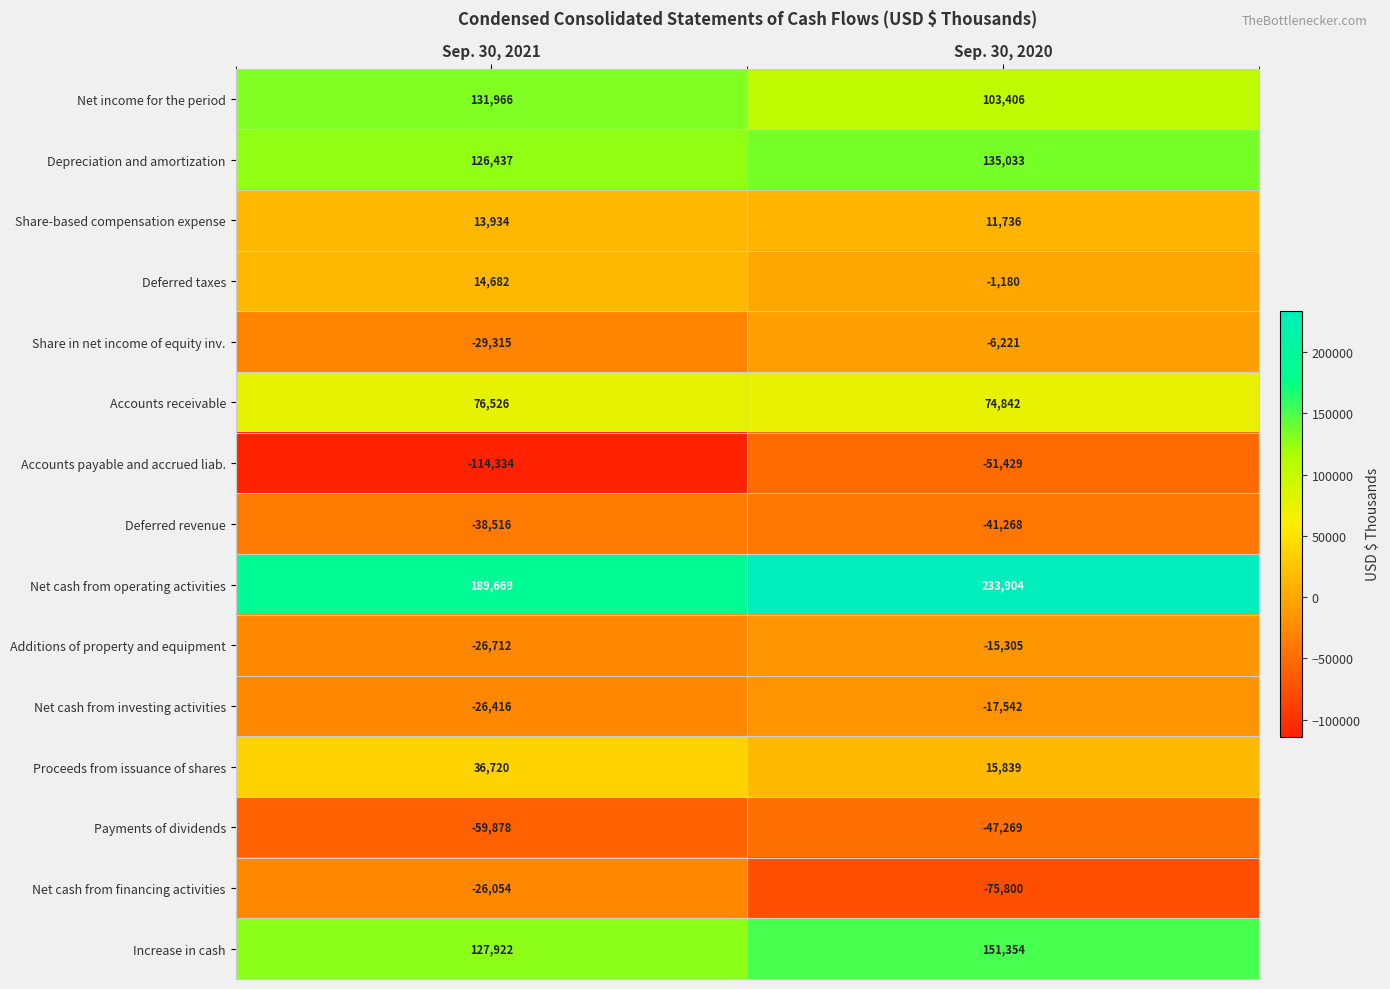

Rank the categories by Net income for the period value from highest to lowest.

Sep. 30, 2021, Sep. 30, 2020